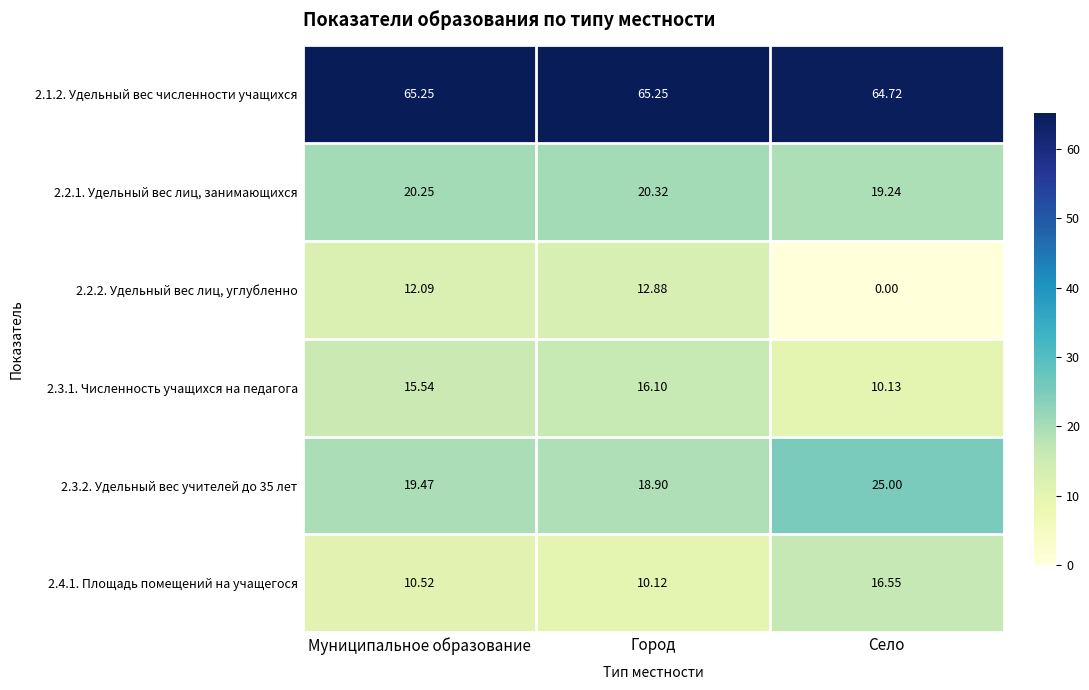

List the labels in order of 2.4.1. Площадь помещений на учащегося value, largest first.

Село, Муниципальное образование, Город